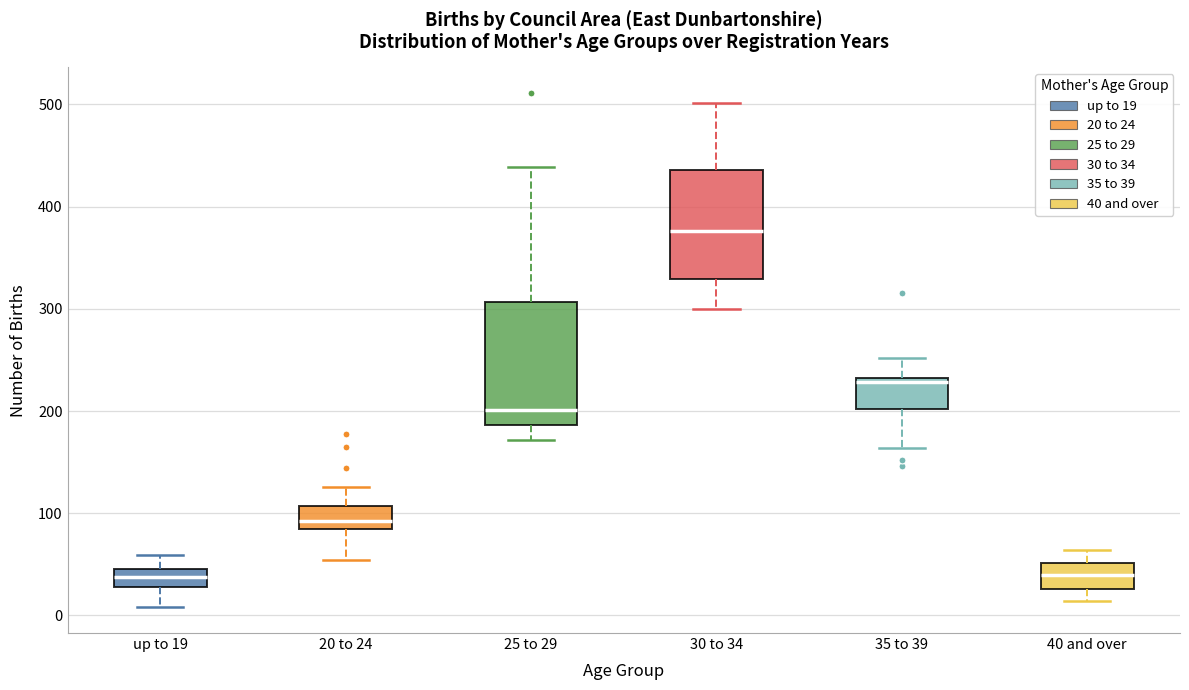

Reading left to right, transcribe this box plot: for each box, give where its median line is, the range the box spans, and where its two whiskers end, as read against the y-axis. The values are not printed on the chart, so give them approximately, as read against the axis.

up to 19: median 40, box 30 to 50, whiskers 10 to 60
20 to 24: median 90 (just above the box's lower edge), box 90 to 110, whiskers 50 to 130
25 to 29: median 200, box 190 to 310, whiskers 170 to 440
30 to 34: median 380, box 330 to 440, whiskers 300 to 500
35 to 39: median 230 (just below the box's upper edge), box 200 to 230, whiskers 160 to 250
40 and over: median 40, box 30 to 50, whiskers 10 to 60